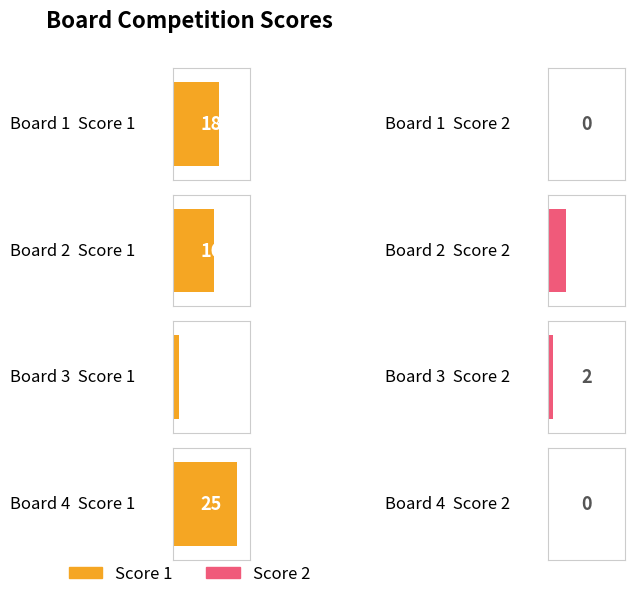

Read the Score 1 value at Board 4, to the nearest 10.

20